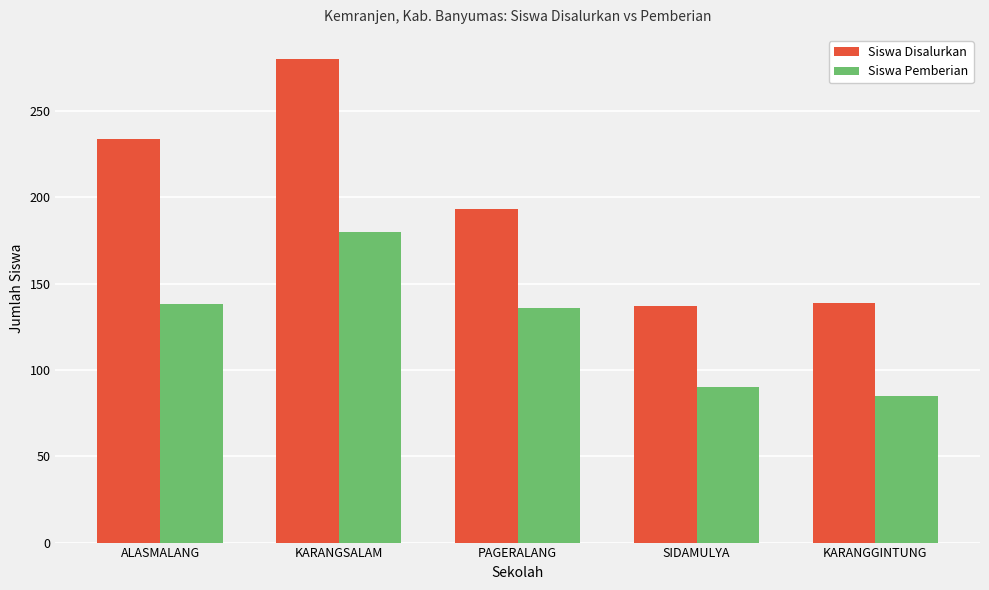

What is the difference between the Siswa Disalurkan values at KARANGSALAM and KARANGGINTUNG?

141